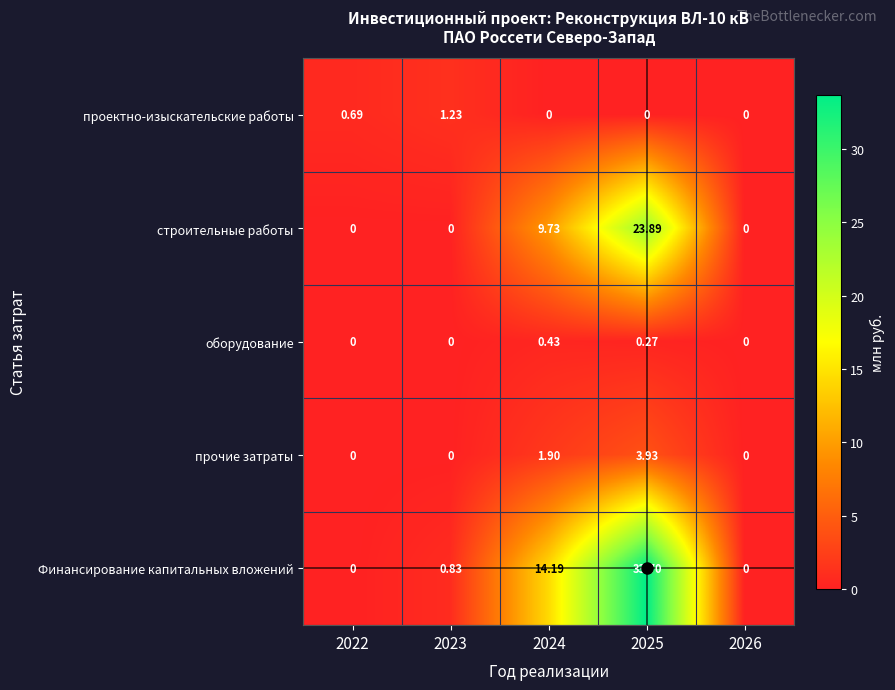

Which series has the largest range (max minus min)?

Финансирование капитальных вложений